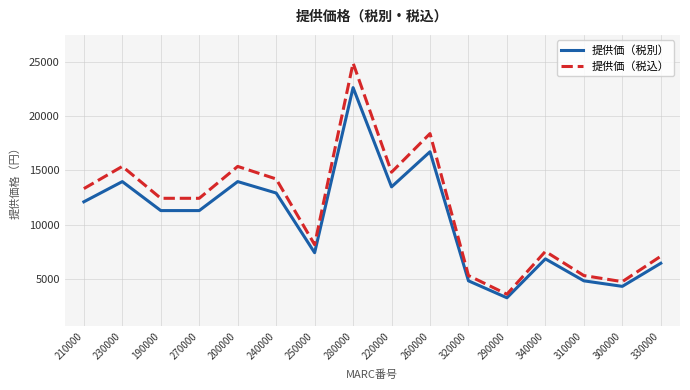

Which series has the widest spread of values?

提供価（税込）